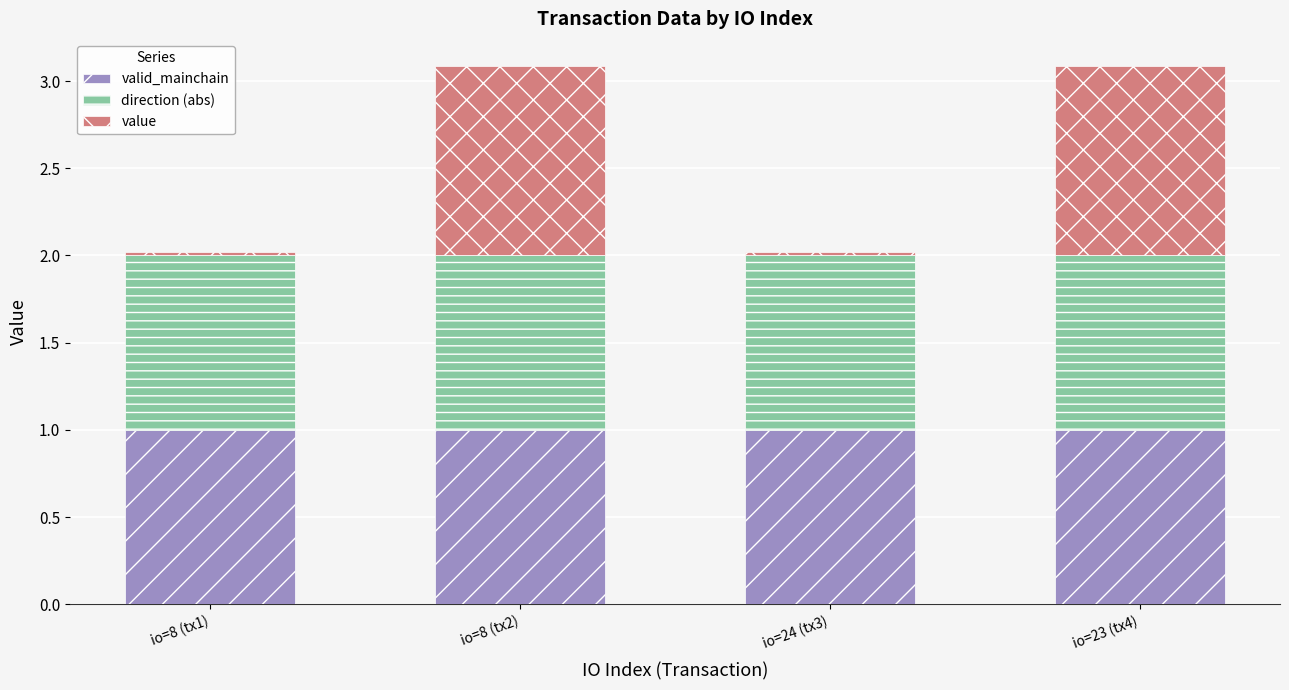

The valid_mainchain series shows 0.3 at io=8 (tx1). True or false?

False